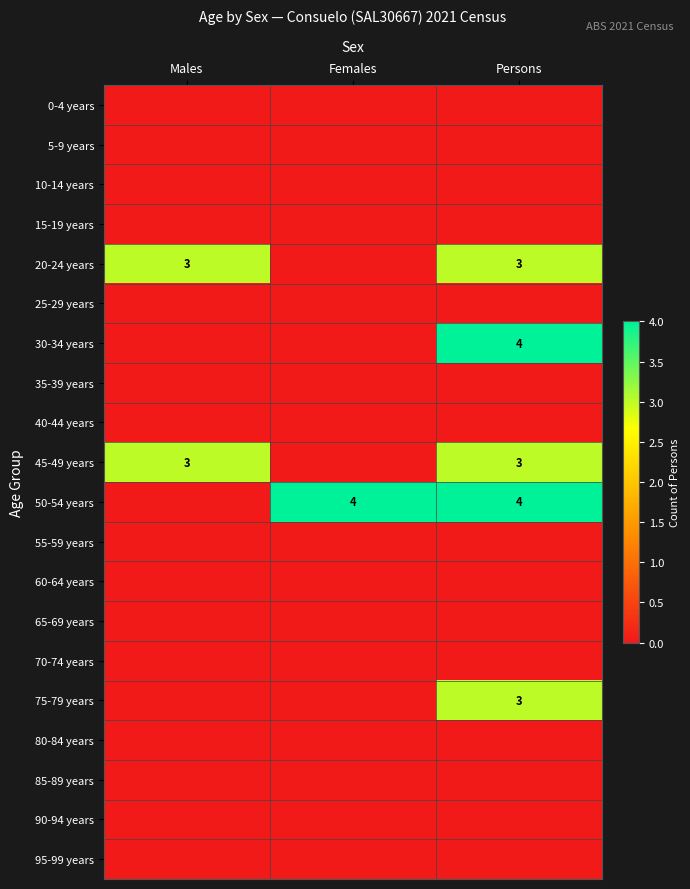

Is it true that 20-24 years equals 5 at Males?

False